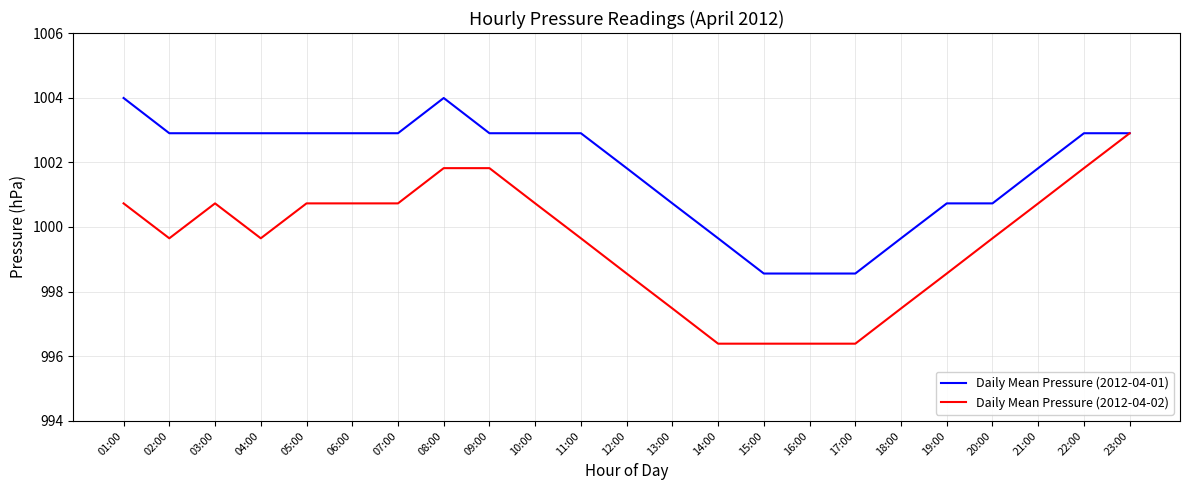

What position from the right is 03:00?

21